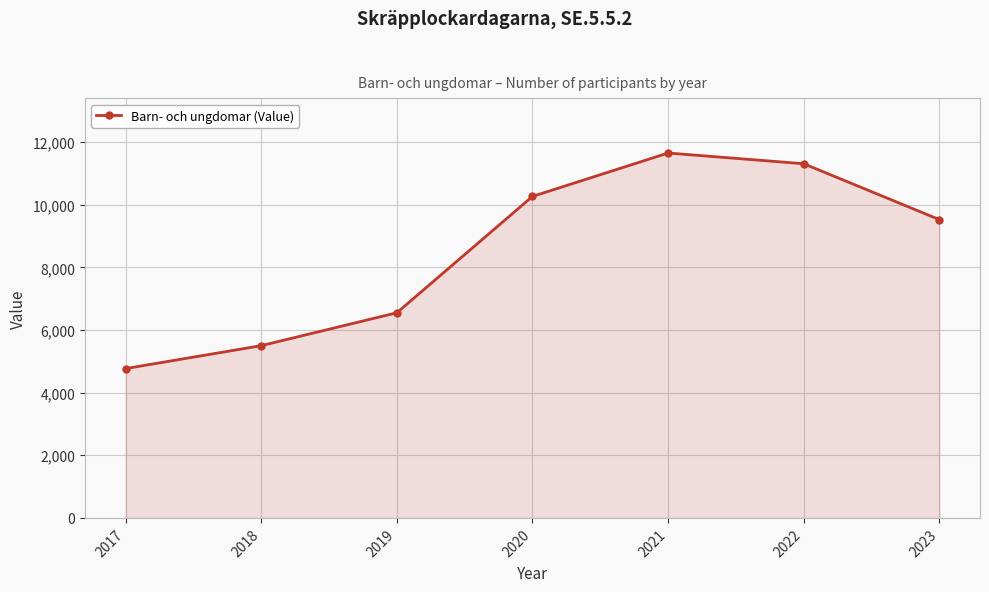

At which category does the chart reach its minimum across all series?

2017